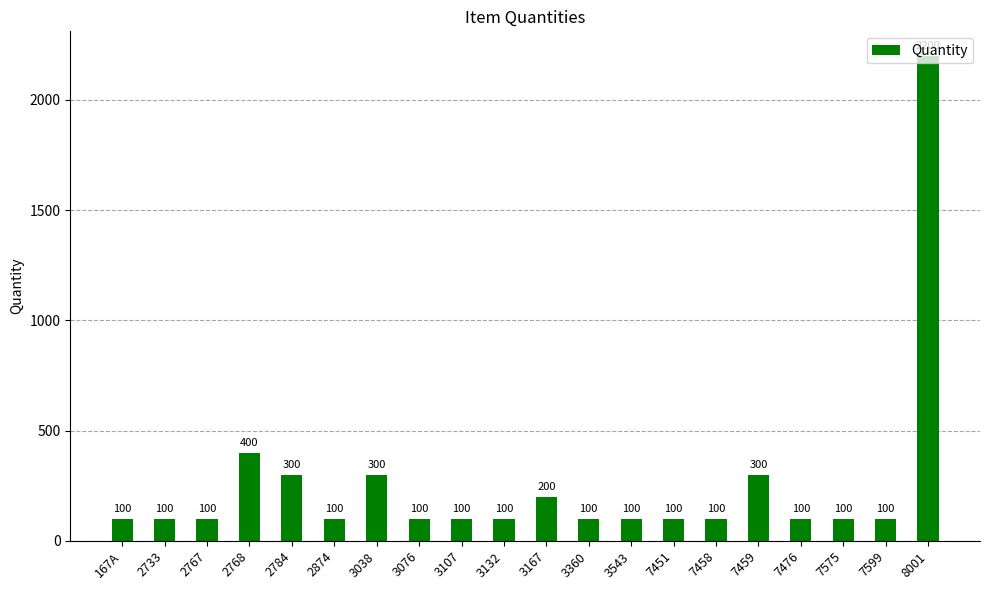

How many bars are there in total?

20